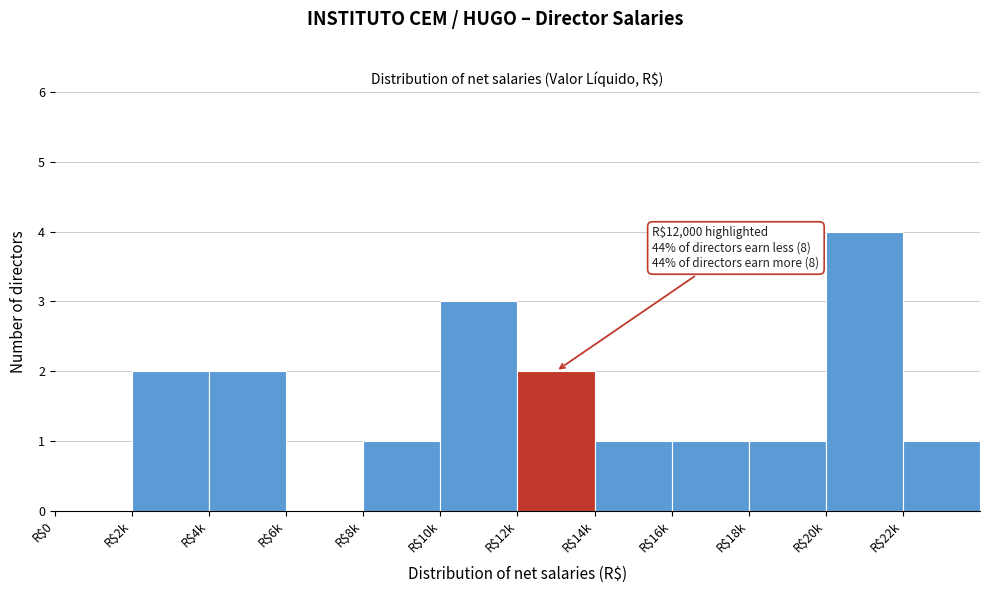

What is the sum of all values?

18